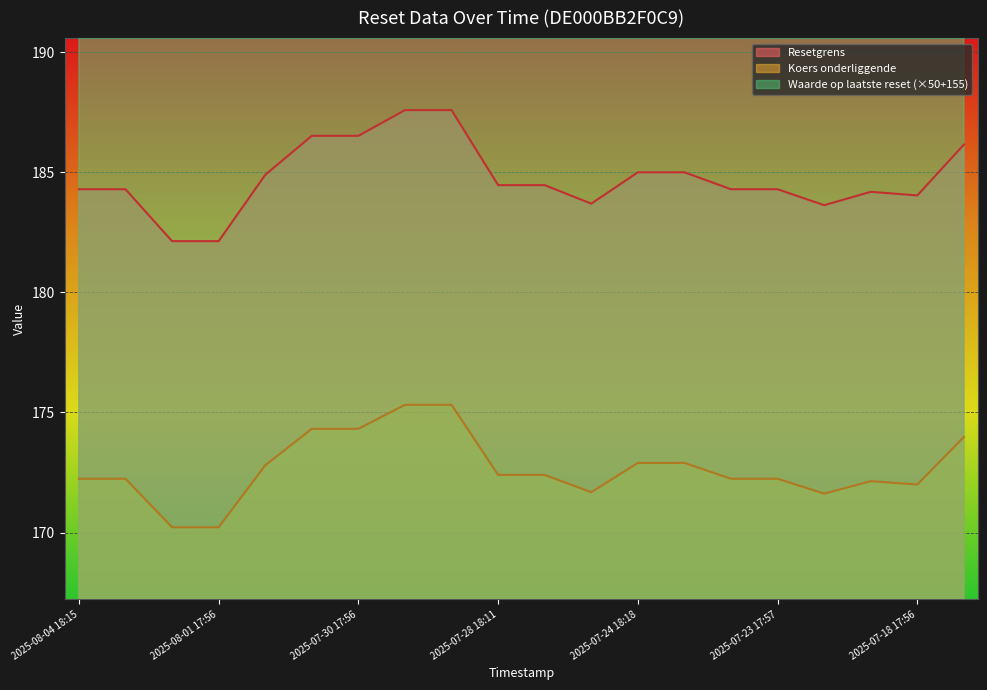

What is the minimum value for Koers onderliggende?

170.2